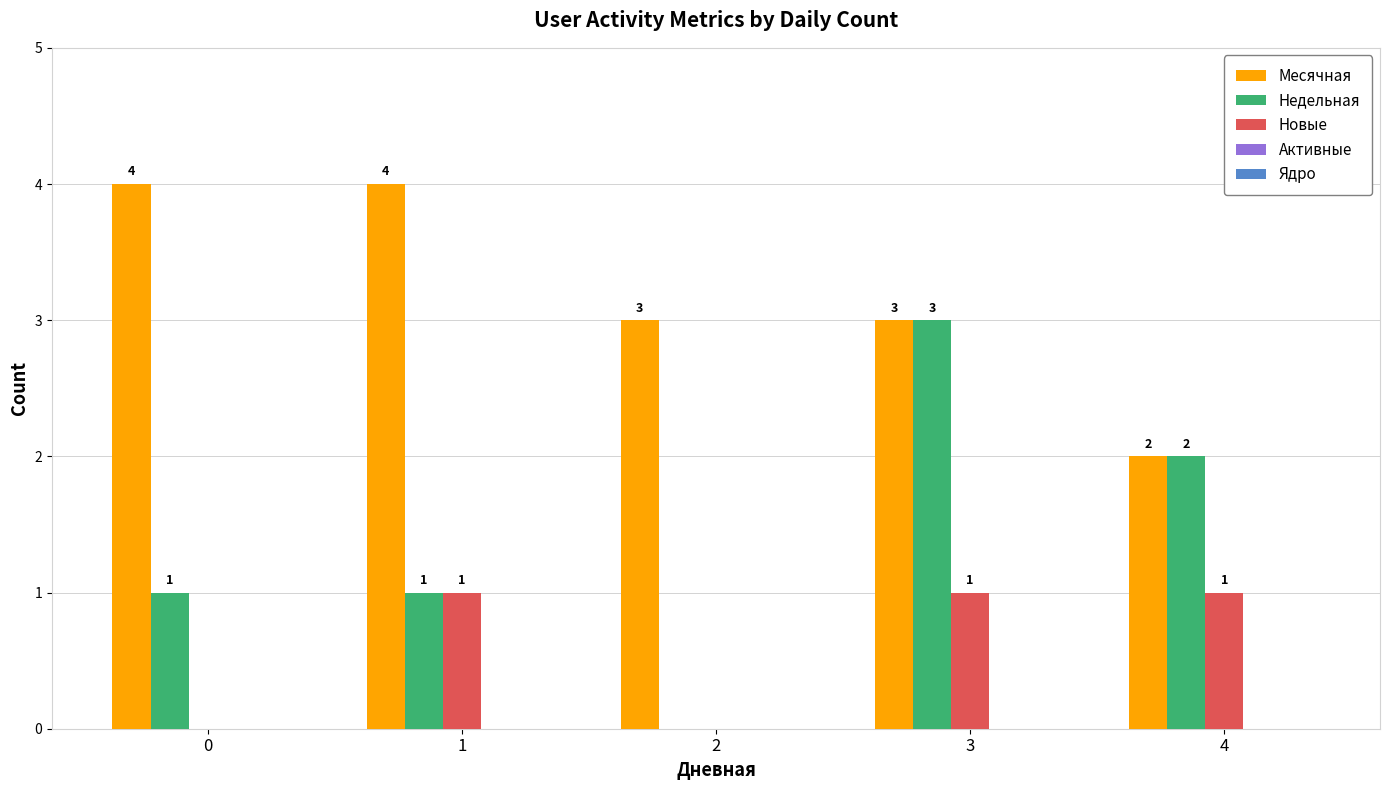

Which series changed the most between 0 and 4?

Месячная